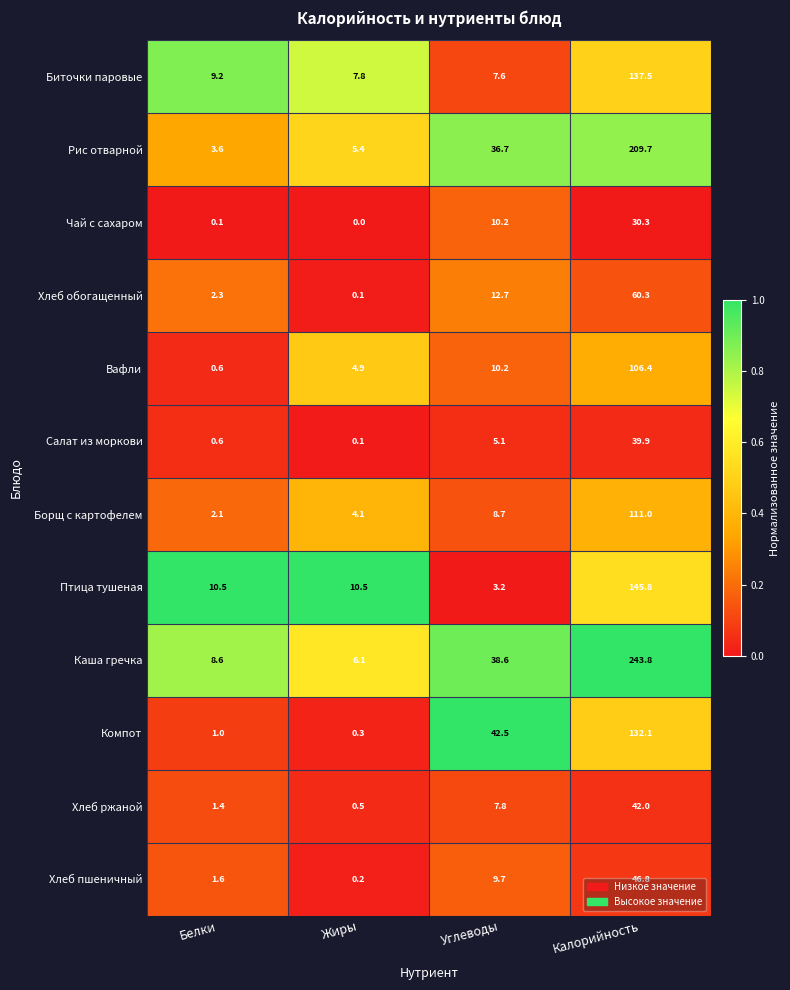

What is the greatest value displayed?

243.8